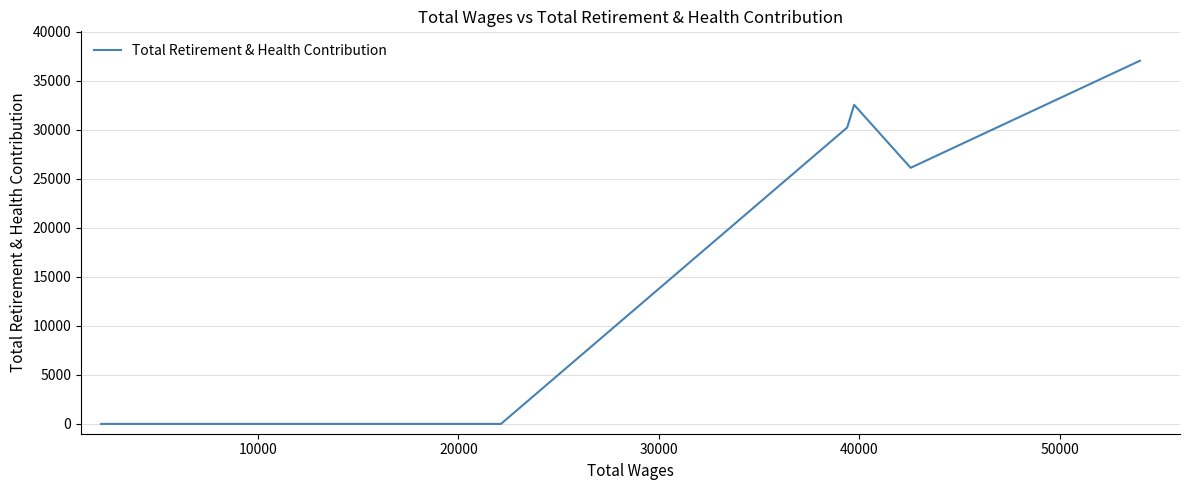

True or false: the data shows 15010 at 7.

False